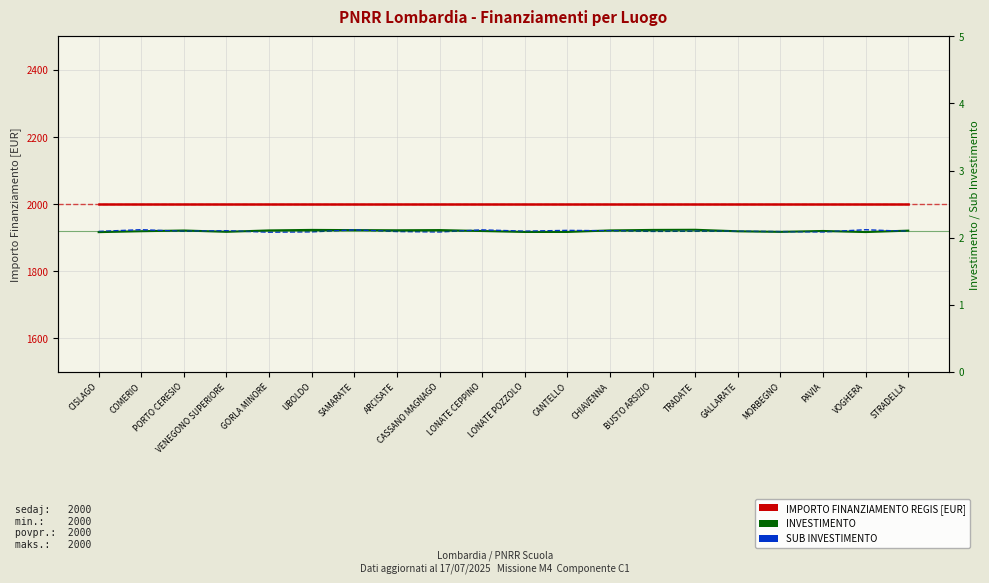

Is this an area chart (filled region under the line)?

No